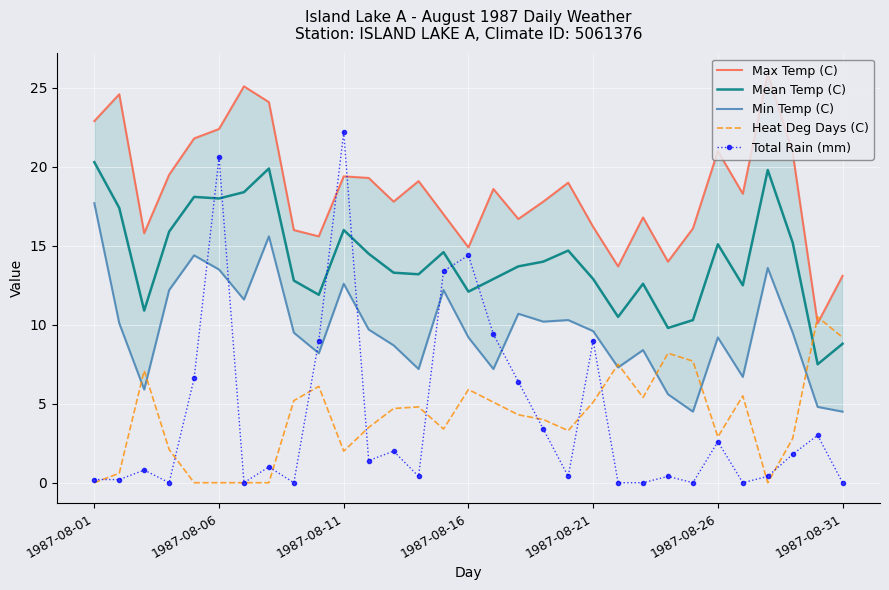

Which has a higher value, 14 or 7?

7